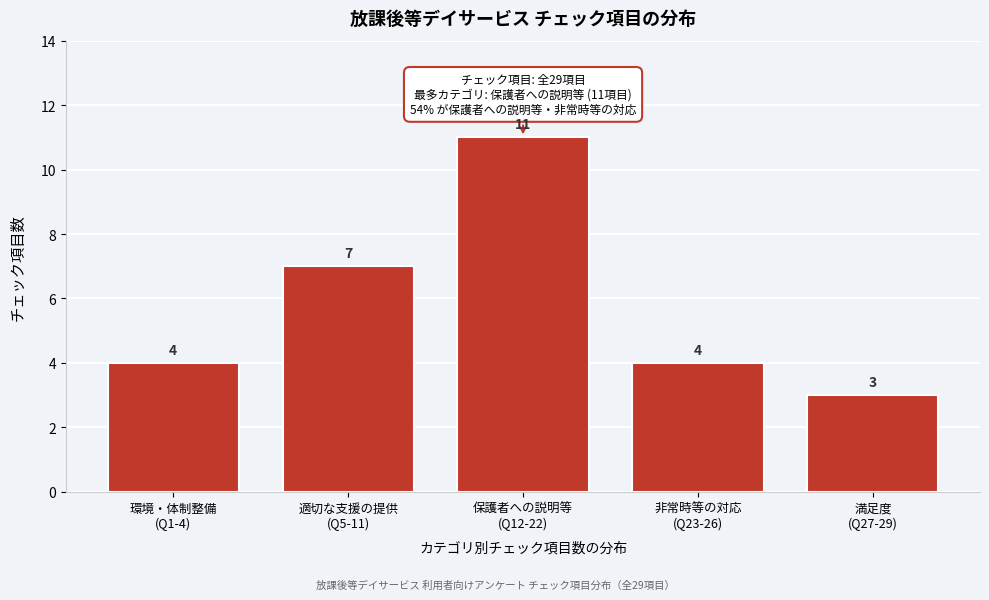

Reading left to right, transcribe all the data shown in this chart.

4	7	11	4	3